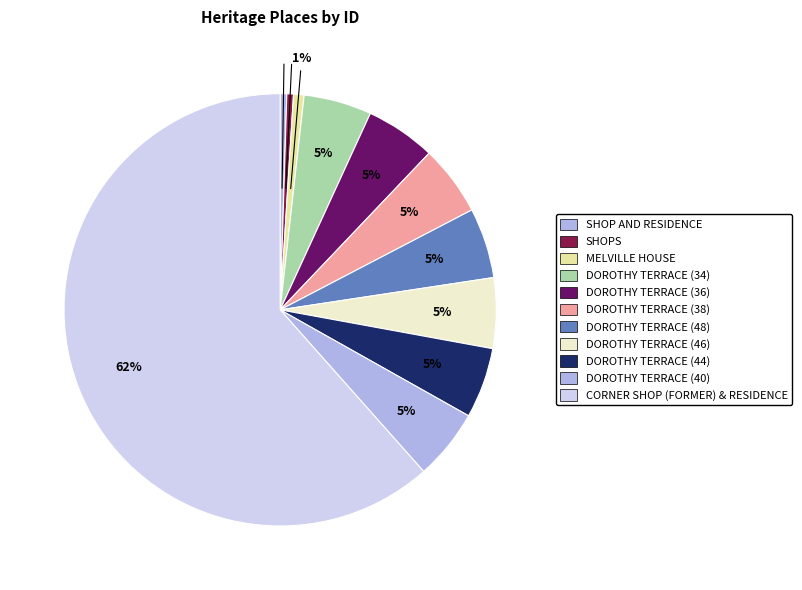

The MELVILLE HOUSE slice represents 11% of the pie. True or false?

False